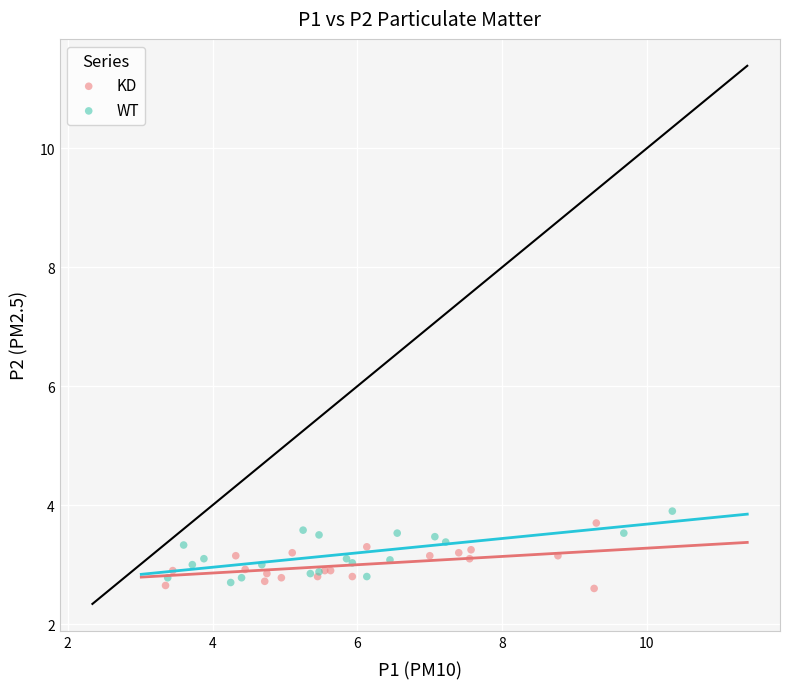

Which series reaches the minimum Y coordinate?

KD